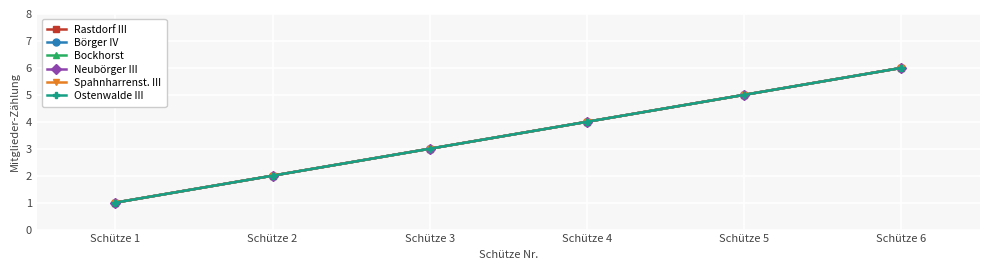

Count the number of categories in the chart.

6